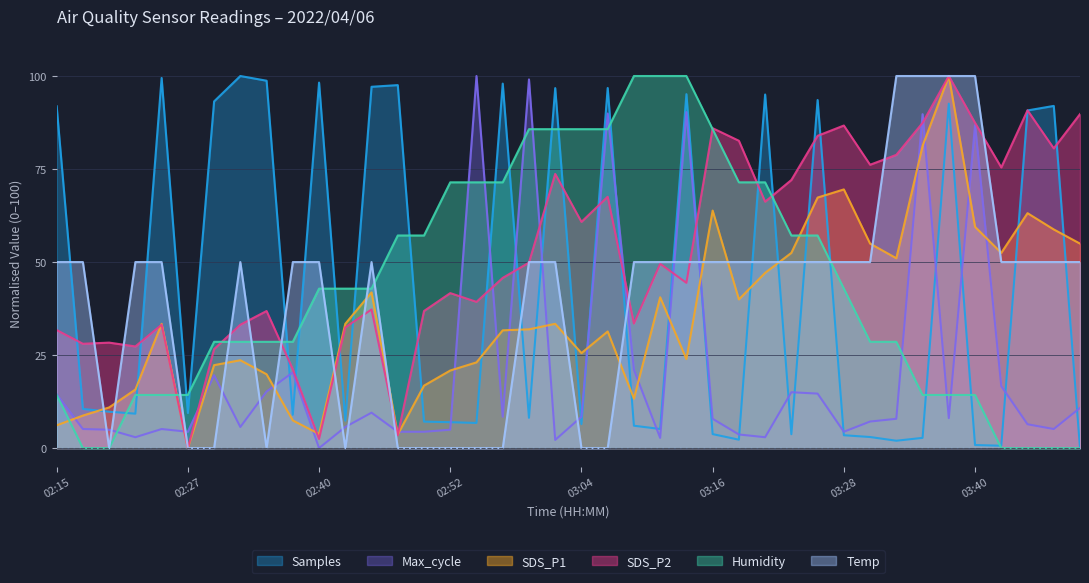

What is the sum of all Humidity values?

1757.1